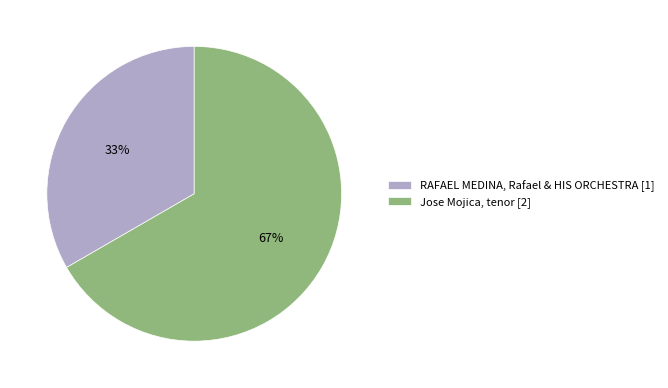

What percentage is the RAFAEL MEDINA, Rafael & HIS ORCHESTRA slice, to the nearest percent?

33%